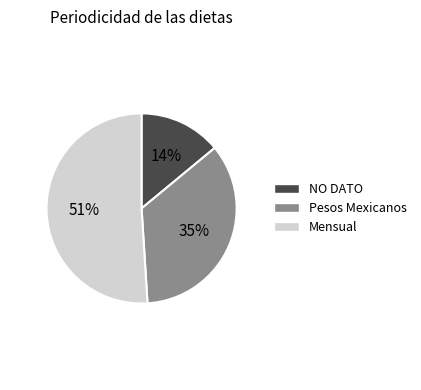

Which has a higher value, Mensual or NO DATO?

Mensual